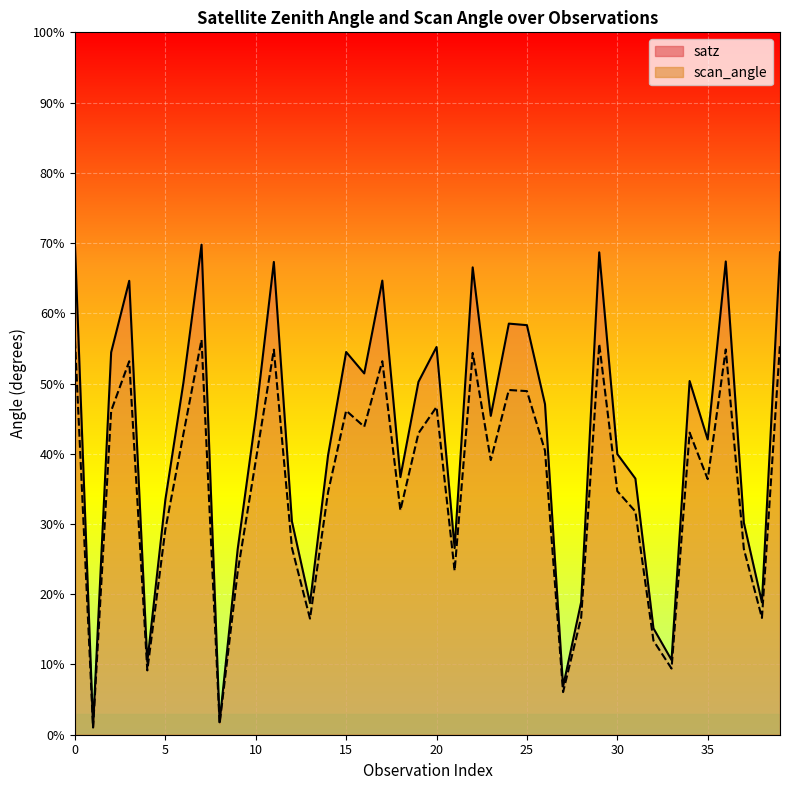

The value of satz at 37 is 30.2. True or false?

True